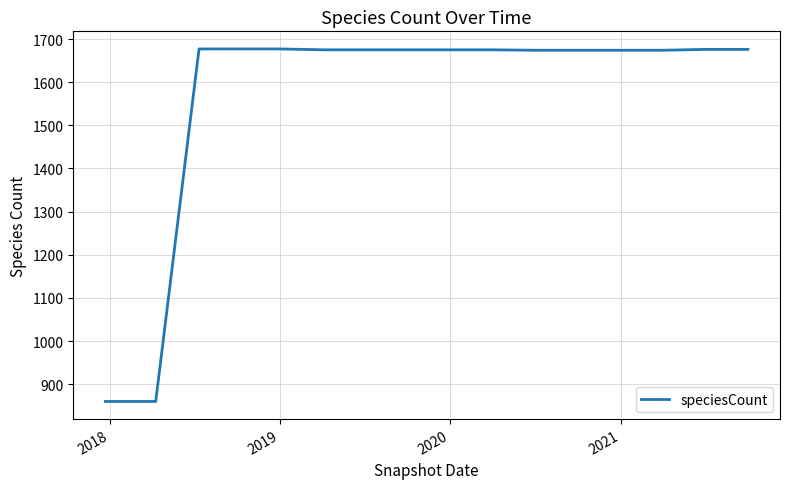

What is the difference between the maximum and minimum values?

817